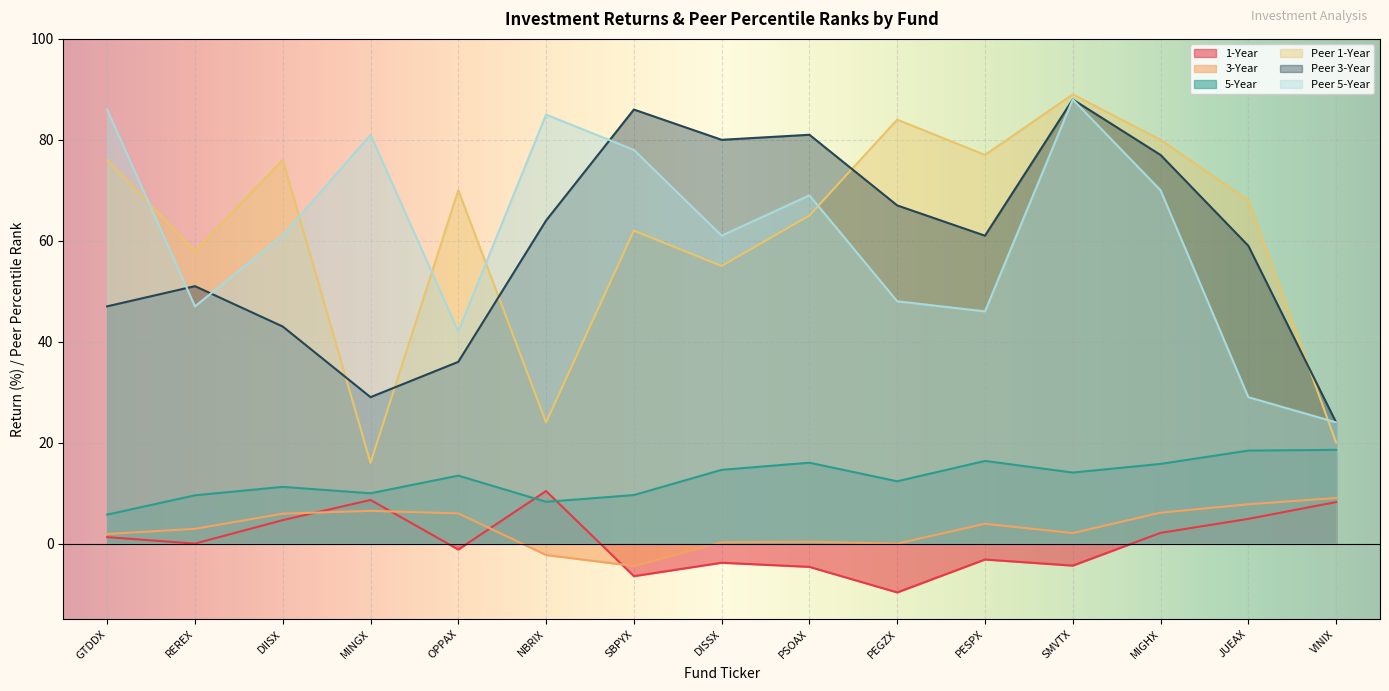

How many lines are shown in the chart?

6